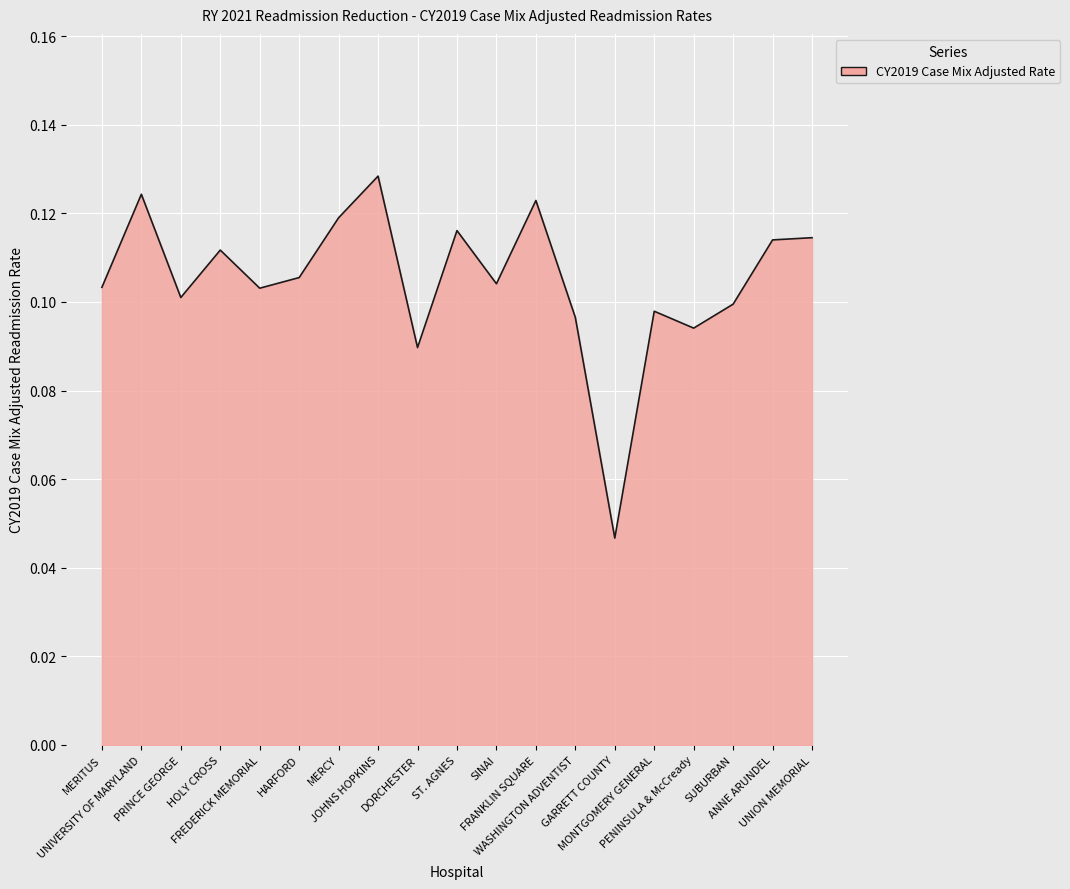

List the labels in order of value, smallest first.

GARRETT COUNTY, DORCHESTER, PENINSULA & McCready, WASHINGTON ADVENTIST, MONTGOMERY GENERAL, SUBURBAN, PRINCE GEORGE, FREDERICK MEMORIAL, MERITUS, SINAI, HARFORD, HOLY CROSS, ANNE ARUNDEL, UNION MEMORIAL, ST. AGNES, MERCY, FRANKLIN SQUARE, UNIVERSITY OF MARYLAND, JOHNS HOPKINS